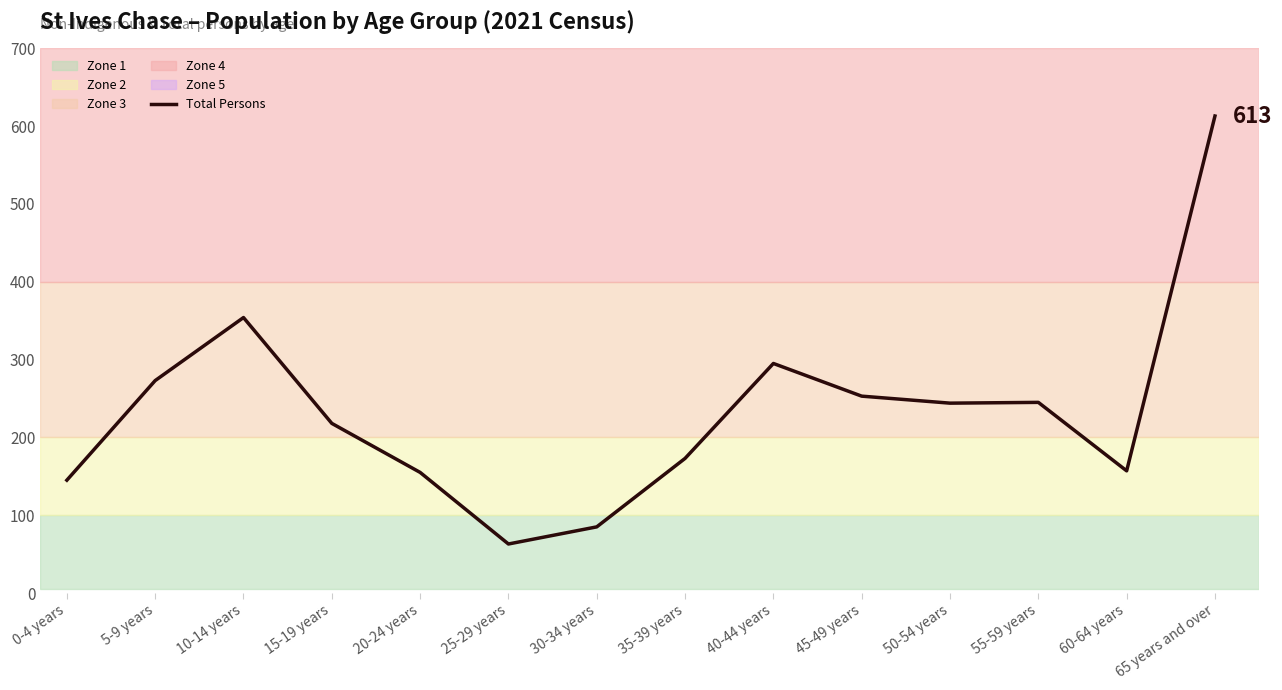

At which label is the value closest to 338?

10-14 years